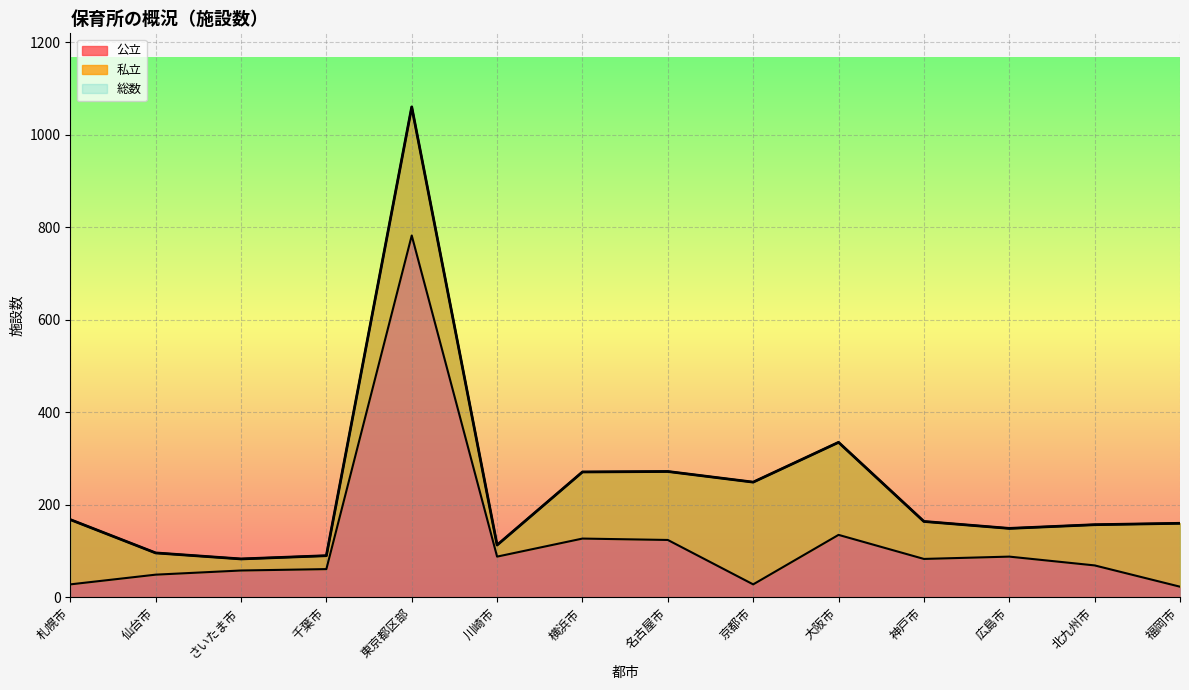

Is it true that 公立 equals 124 at 名古屋市?

True